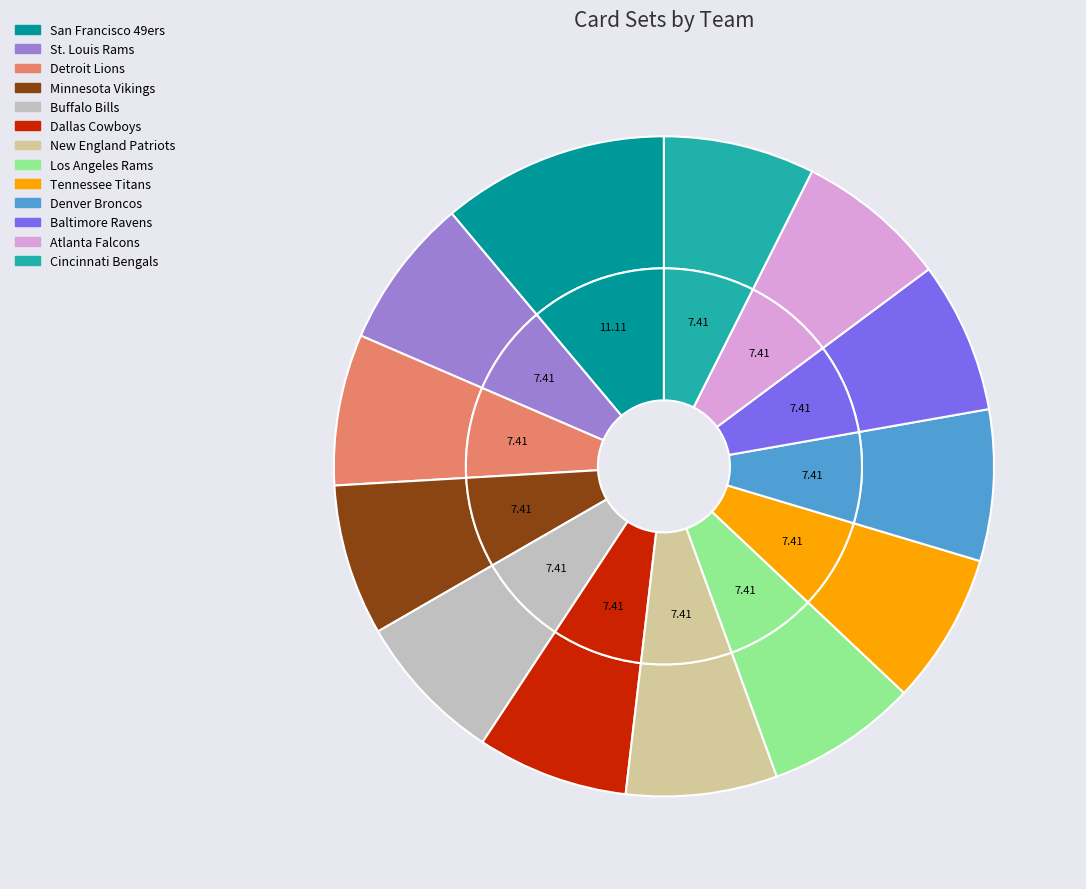

Does any single category account for the majority?

No